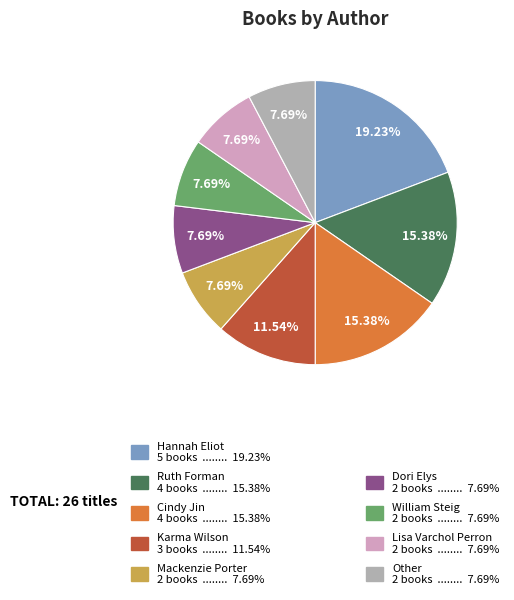

Is there any slice that represents more than half of the pie?

No